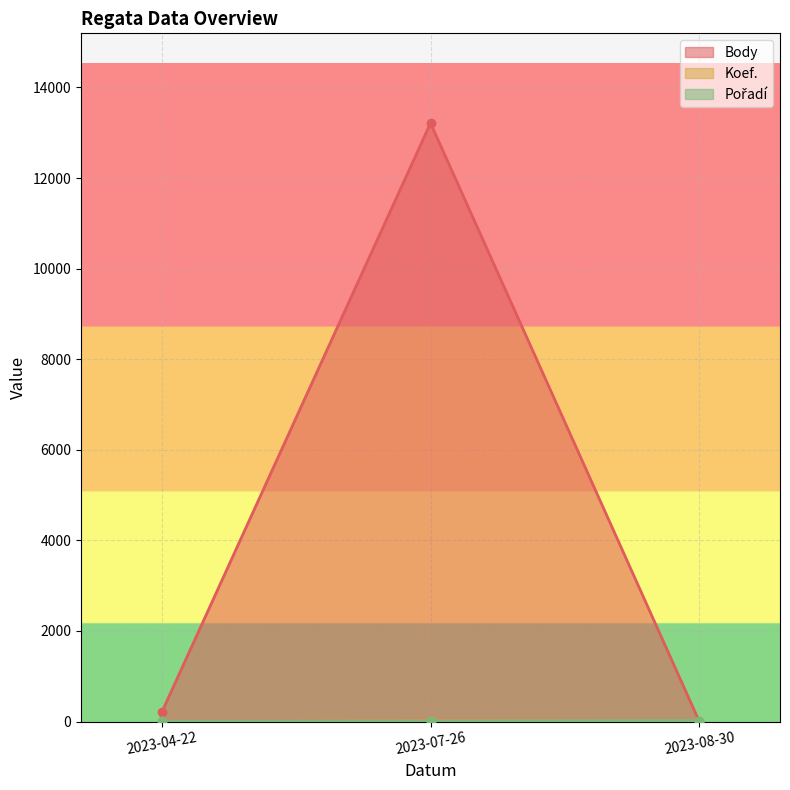

Which series has the largest total across all categories?

Body